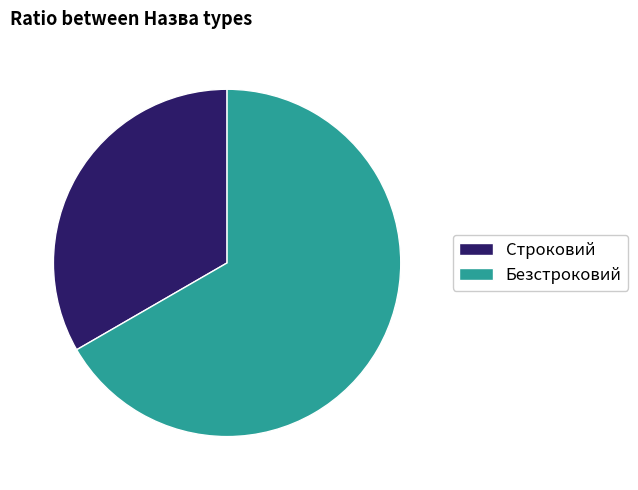

The Безстроковий slice represents 67% of the pie. True or false?

True